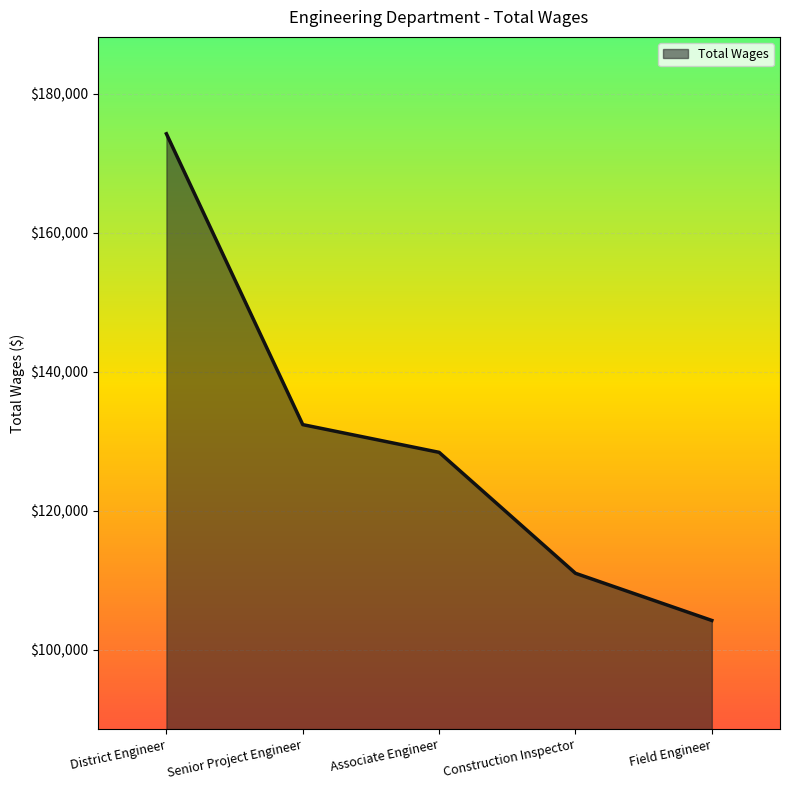

What is the average value?

130079